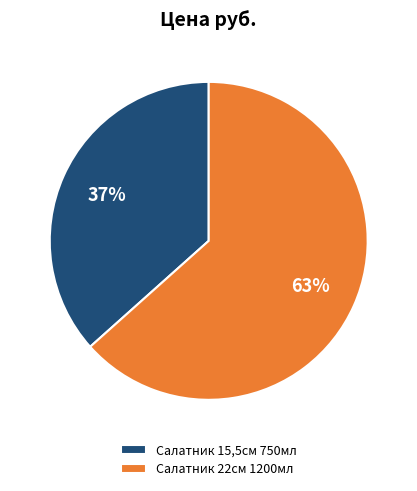

Does Салатник 15,5см 750мл represent more than half of the total?

No